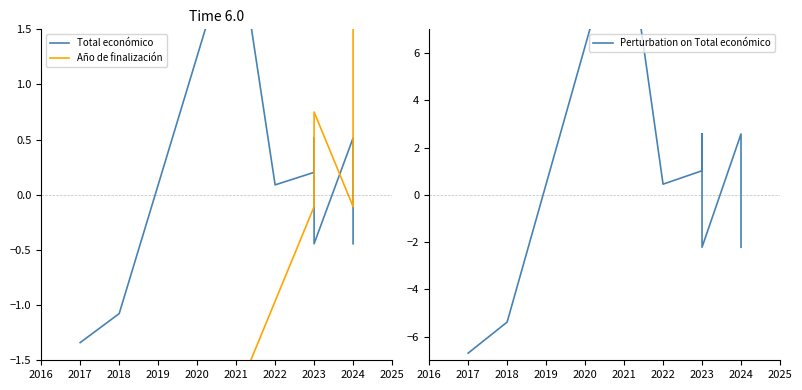

Which series has the largest total across all categories?

Perturbation on Total económico